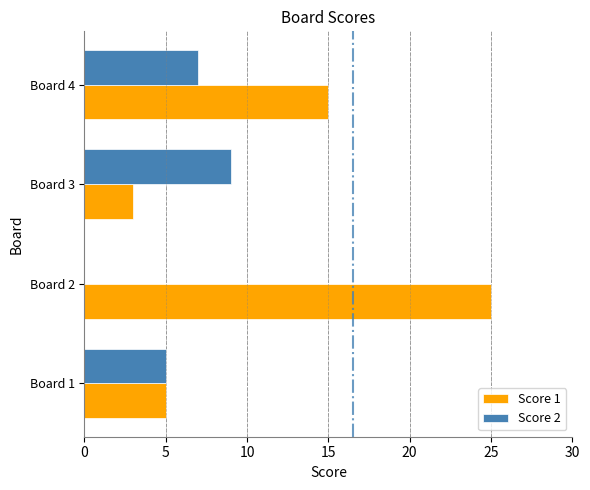

Is the value of Score 2 at Board 4 greater than the value of Score 1 at Board 3?

Yes